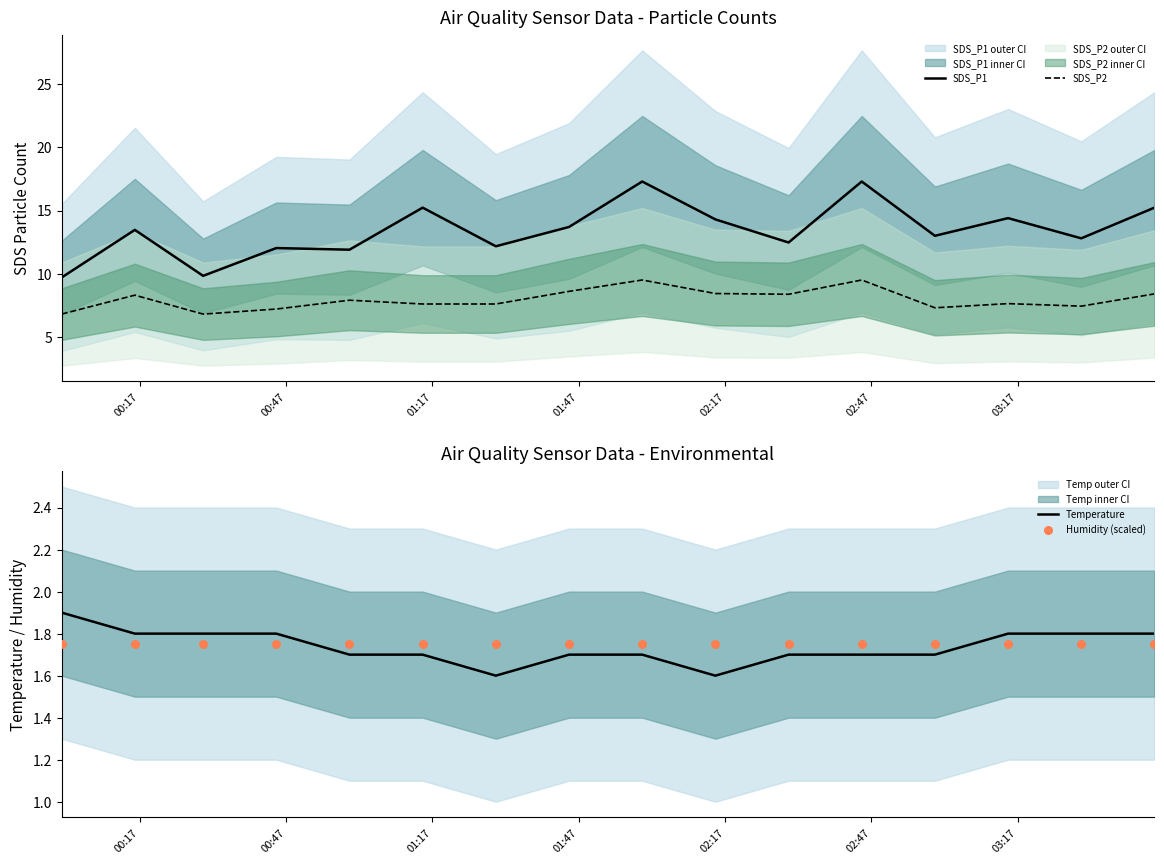

True or false: SDS_P1 and SDS_P2 cross at least once.

False